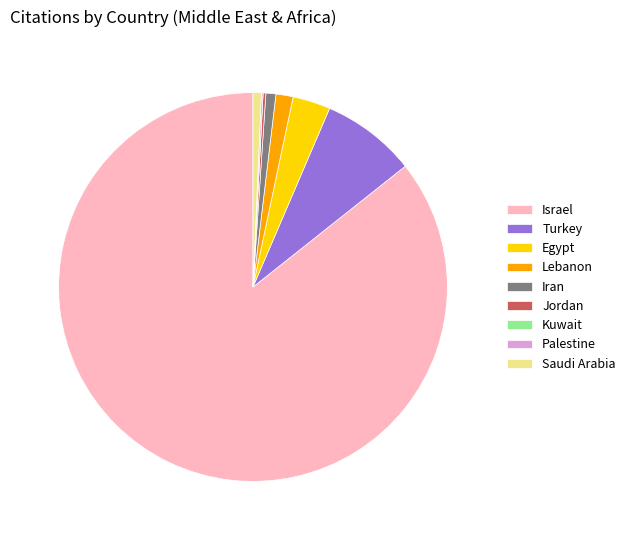

Which has a higher value, Iran or Turkey?

Turkey